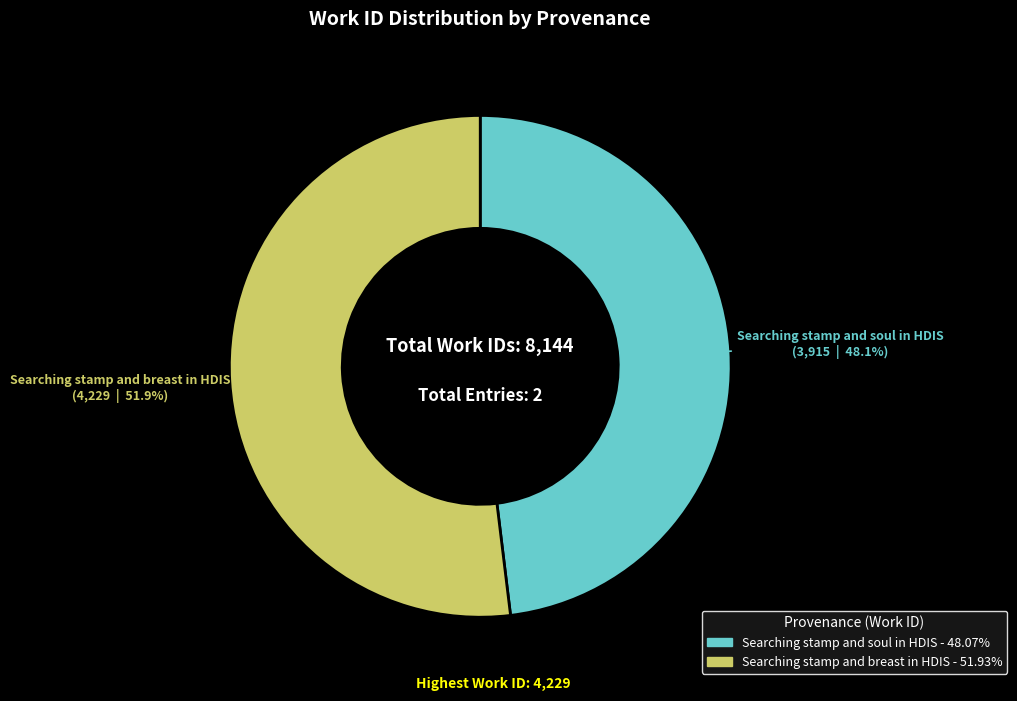

To the nearest percent, what percentage of the pie is Searching stamp and breast in HDIS?

52%